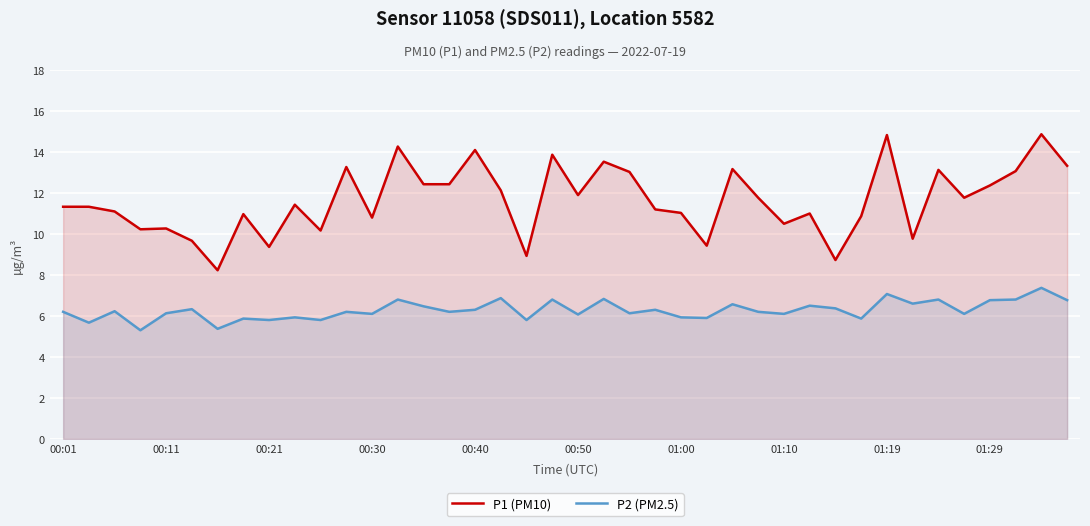

What is the difference between the maximum and minimum values in the P2 (PM2.5) series?

2.1